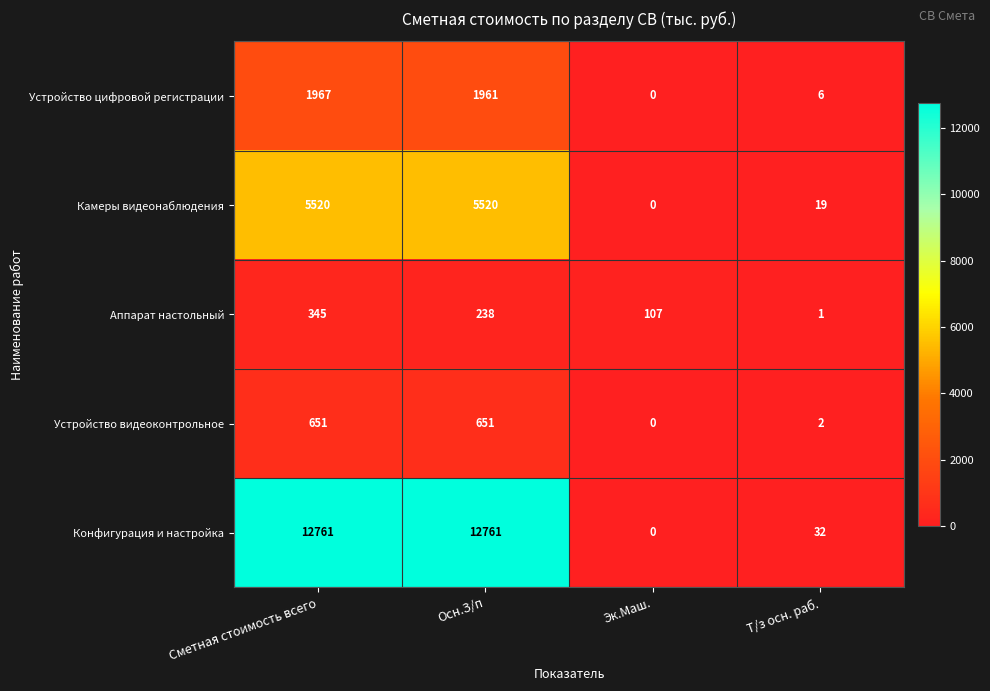

What is the difference between the maximum and minimum values in the Камеры видеонаблюдения series?

5520